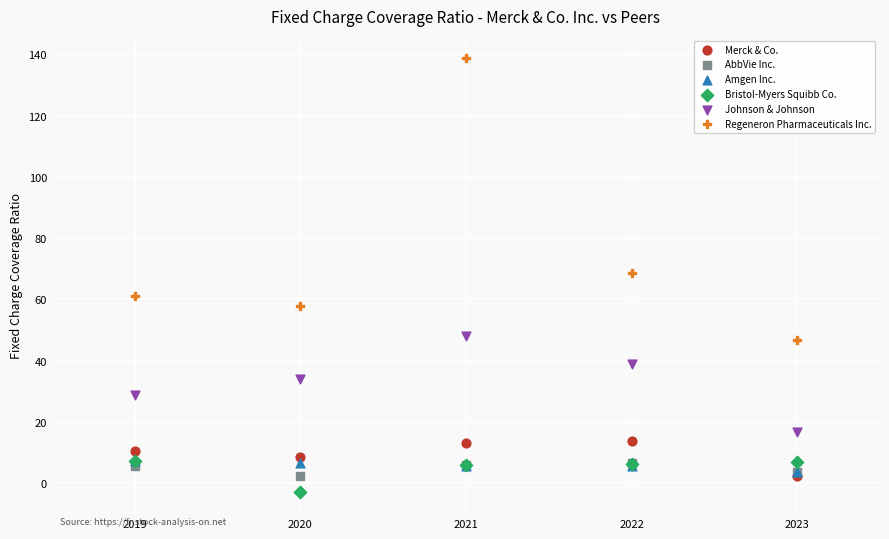

Which series has the largest Y range (max minus min)?

Regeneron Pharmaceuticals Inc.